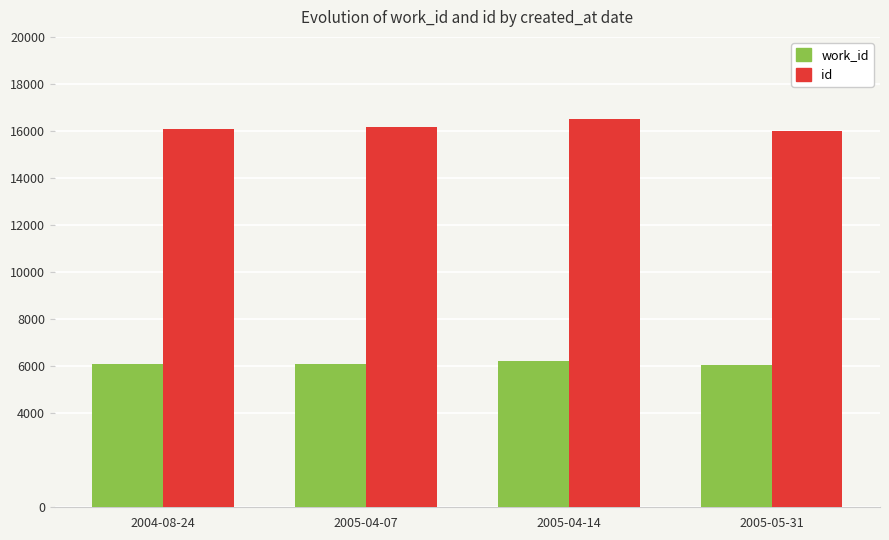

The work_id series shows 8000.5 at 2005-04-07. True or false?

False